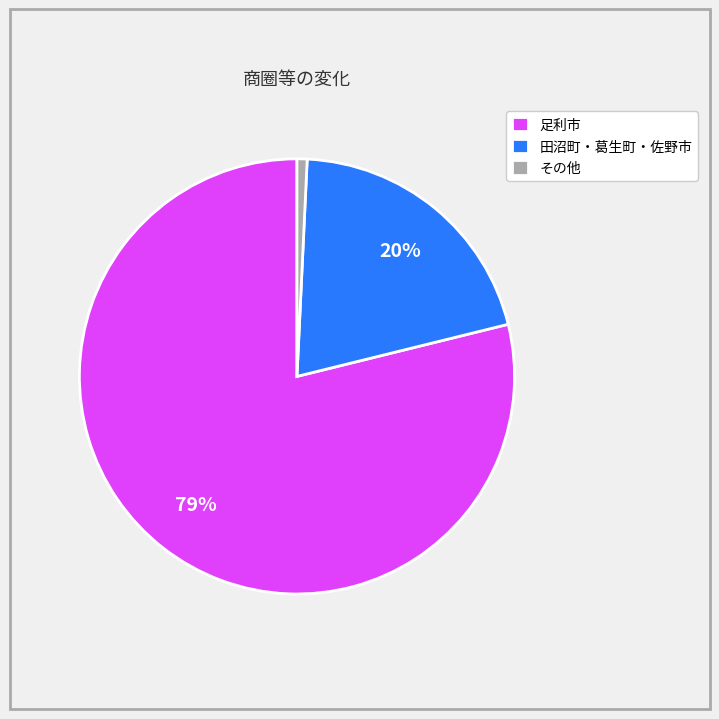

What is the smallest slice in the pie chart?

その他